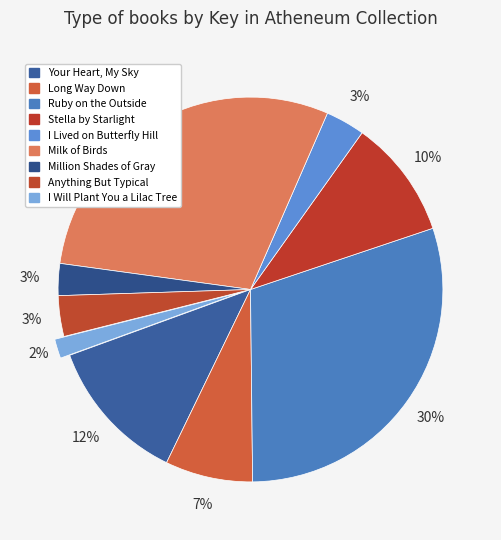

To the nearest percent, what is the combined percentage of Long Way Down and Stella by Starlight?

17%